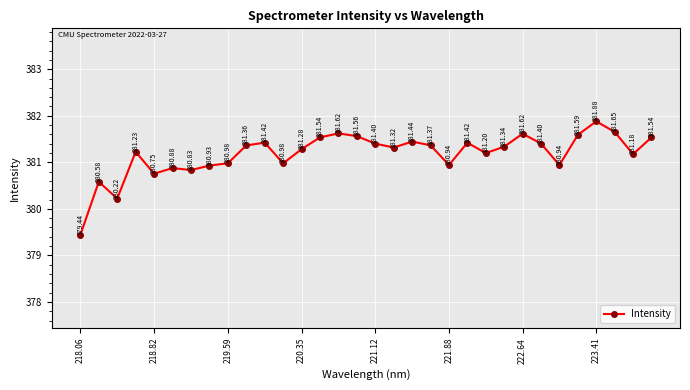

What is the sum of all values?

12197.8